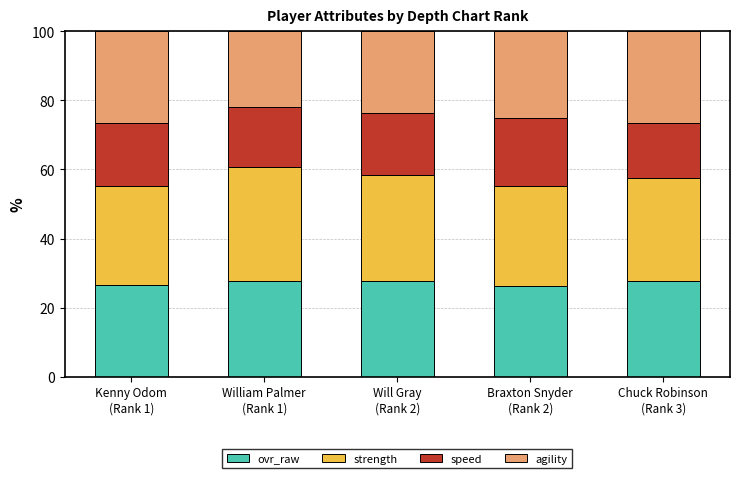

What is the maximum value for ovr_raw?

27.8